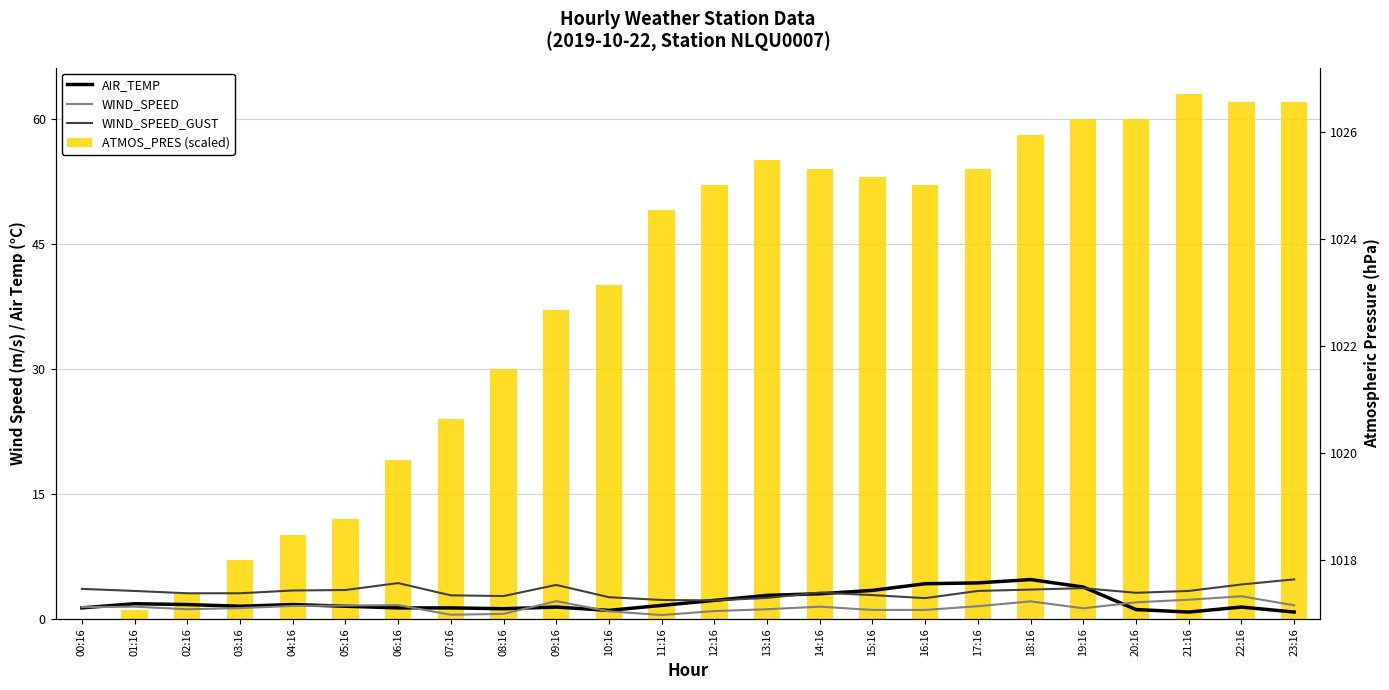

Is it true that WIND_SPEED equals 2.0 at 04:16?

False